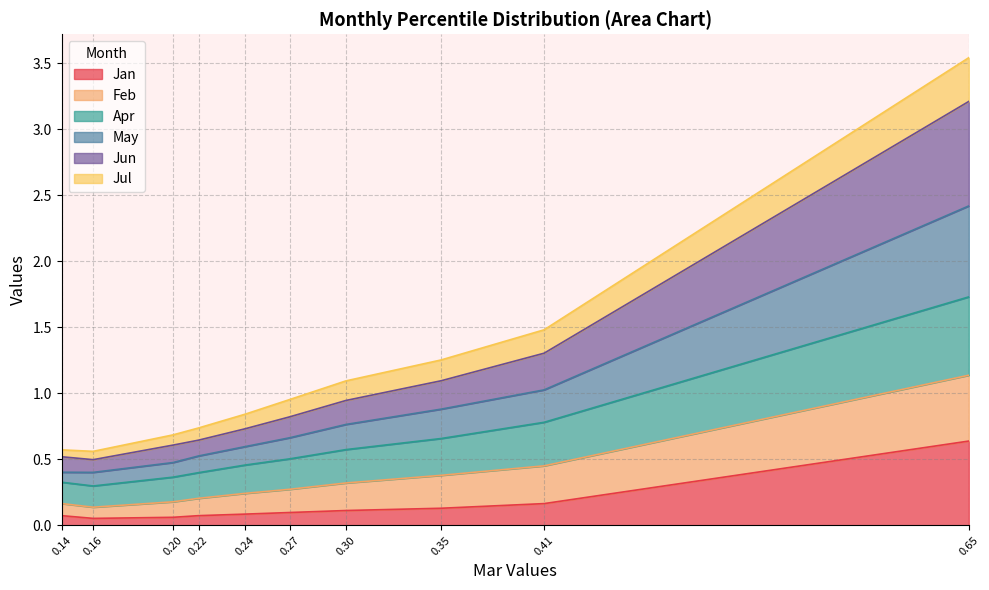

True or false: Jan has more than 2 interior local peaks.

False